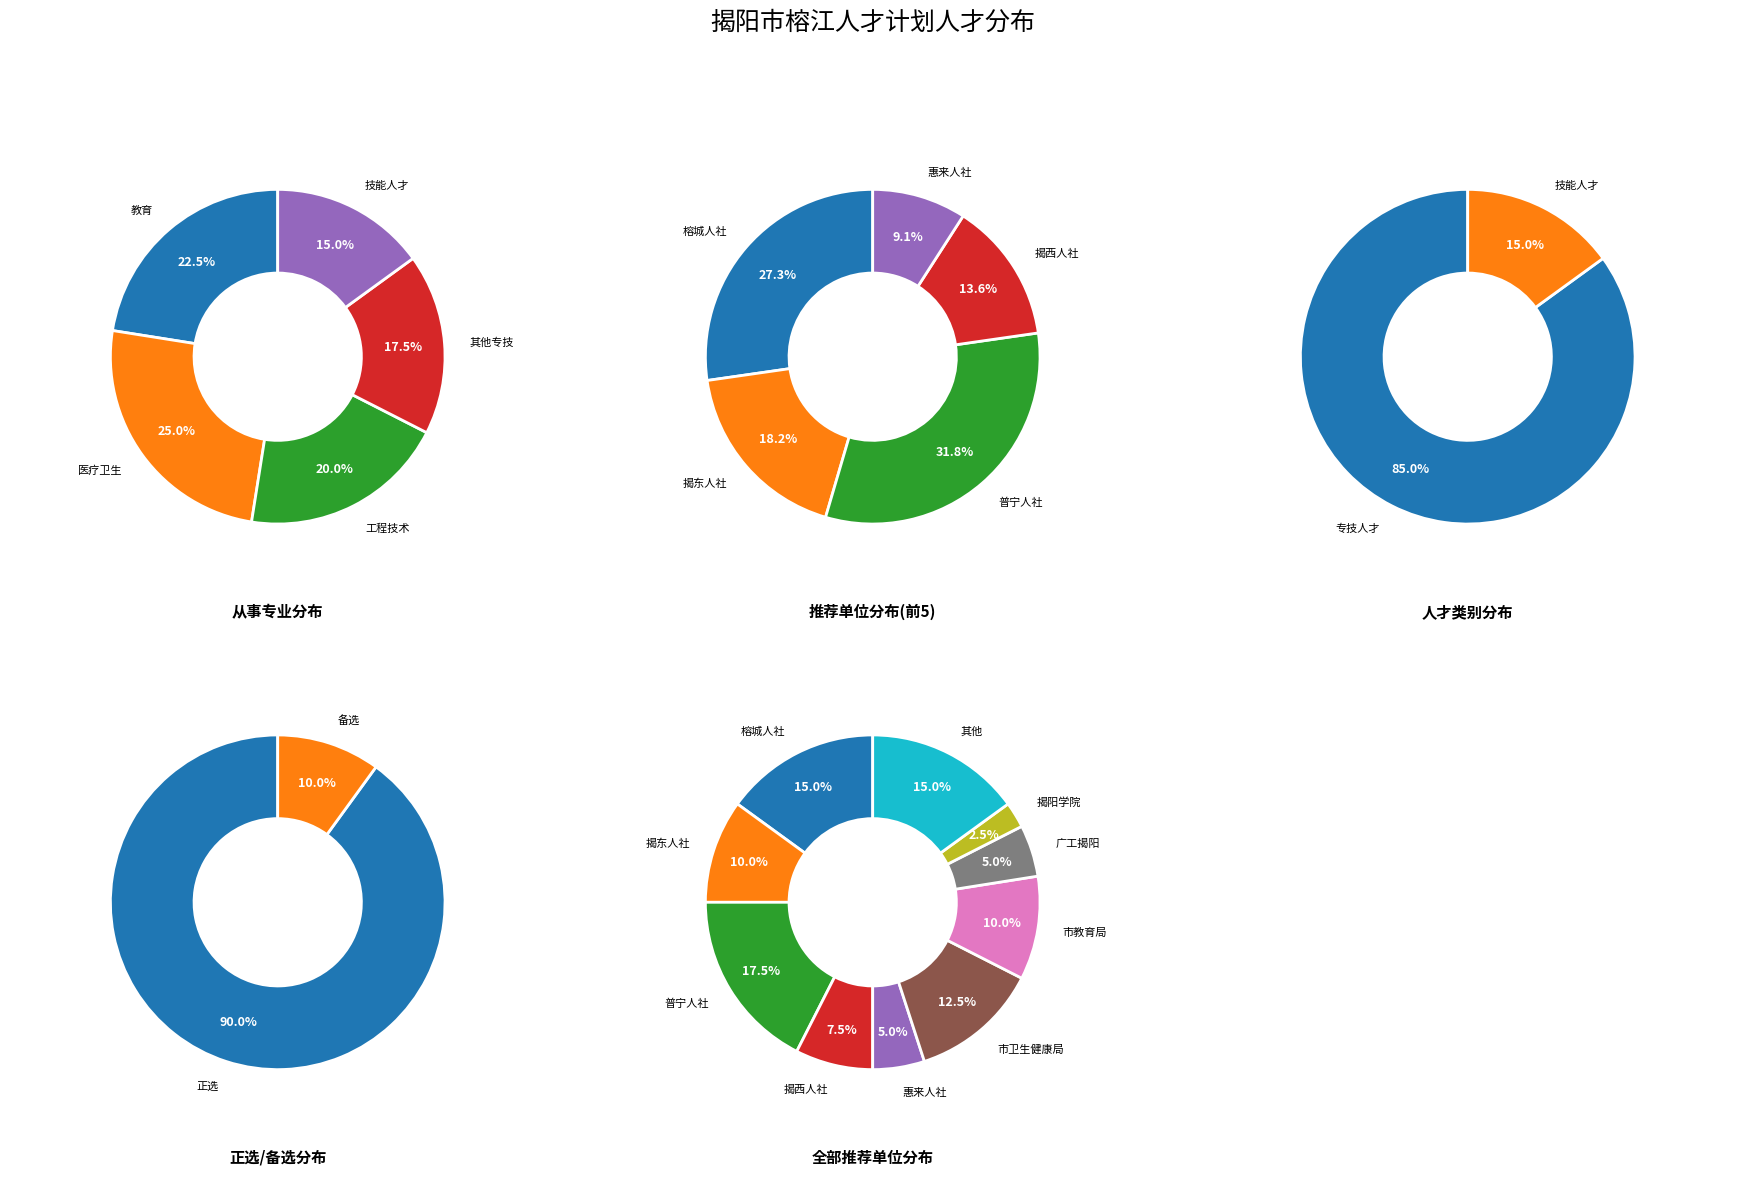

True or false: 技能人才 accounts for 4% of the total.

False